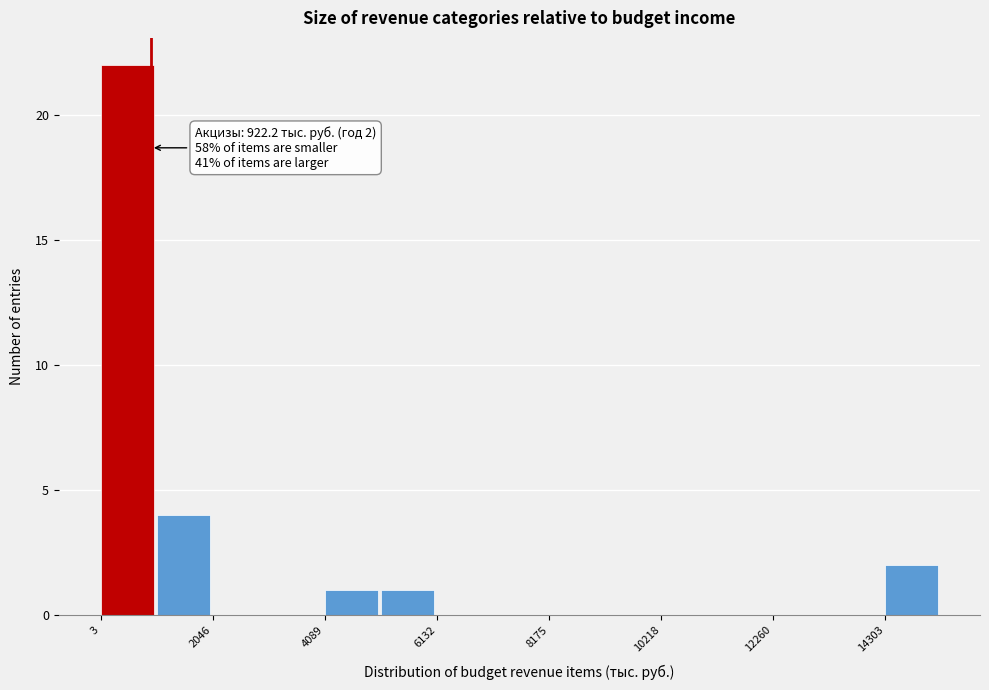

Around what value on the x-axis is the tallest bar? Give the approximate position of its centre, as read against the axis.

500